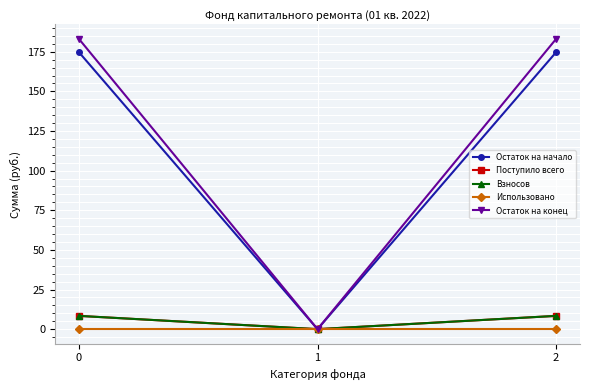

What is the difference between the Остаток на конец values at 1 and 2?

183.1